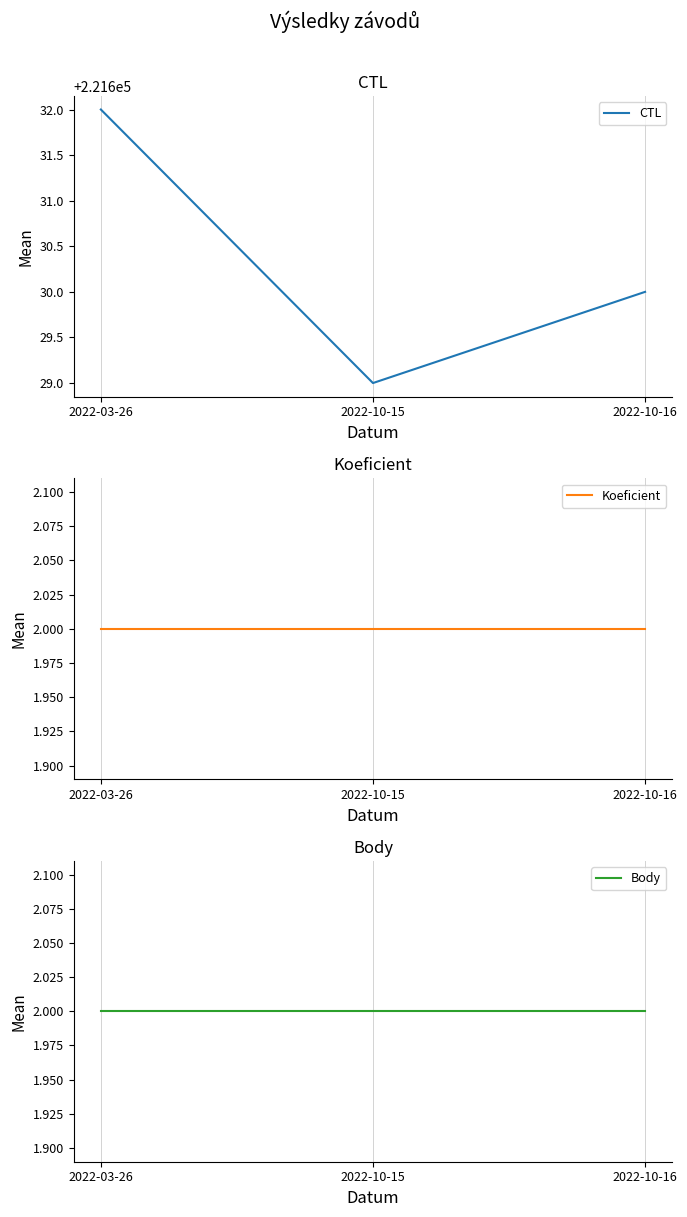

Which category has the lowest value across all series?

2022-03-26